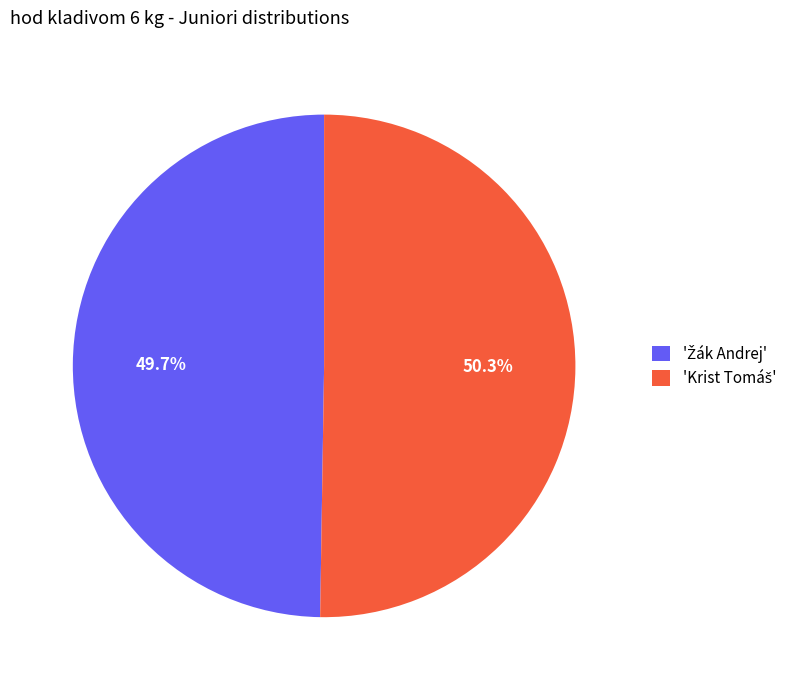

How many slices are in this pie chart?

2